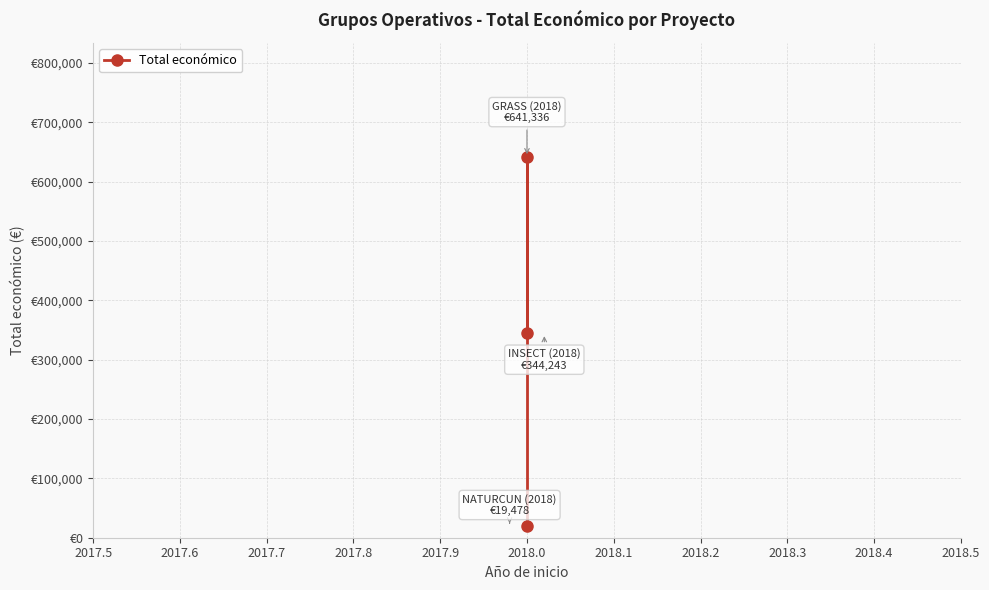

Is this an area chart (filled region under the line)?

No